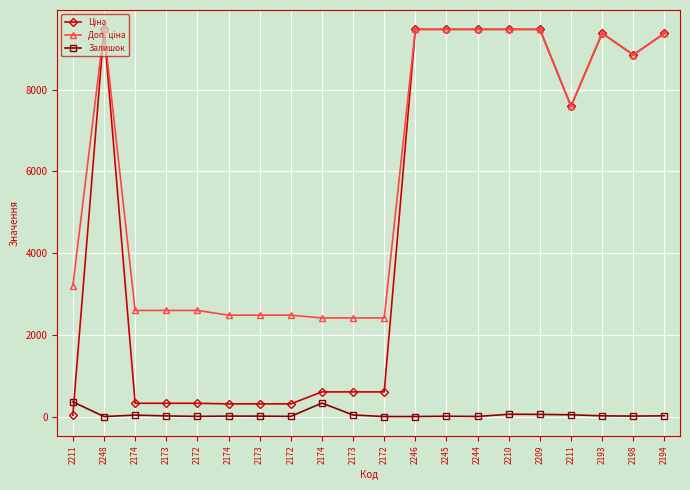

Between which two adjacent categories do Ціна and Залишок first intersect?

2211 and 2248